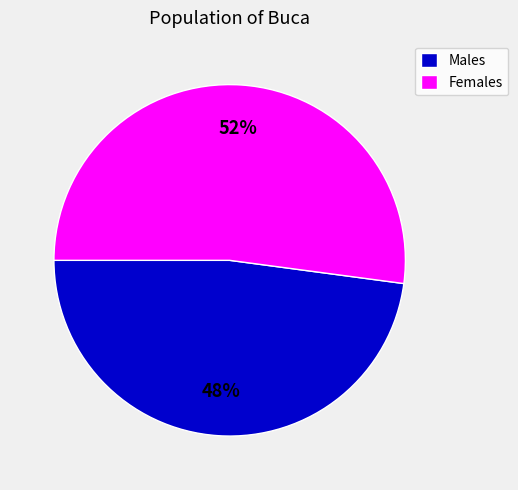

To the nearest percent, what portion does Males represent?

48%